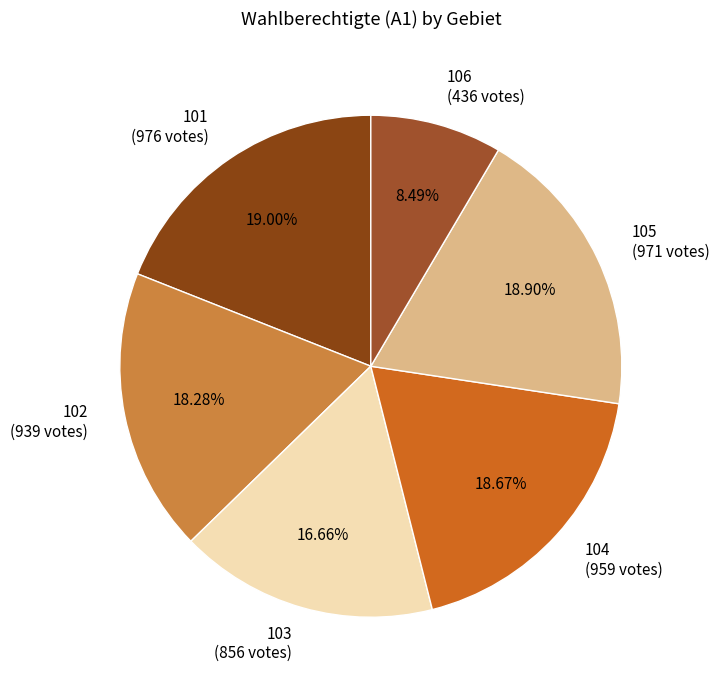

How many slices are in this pie chart?

6